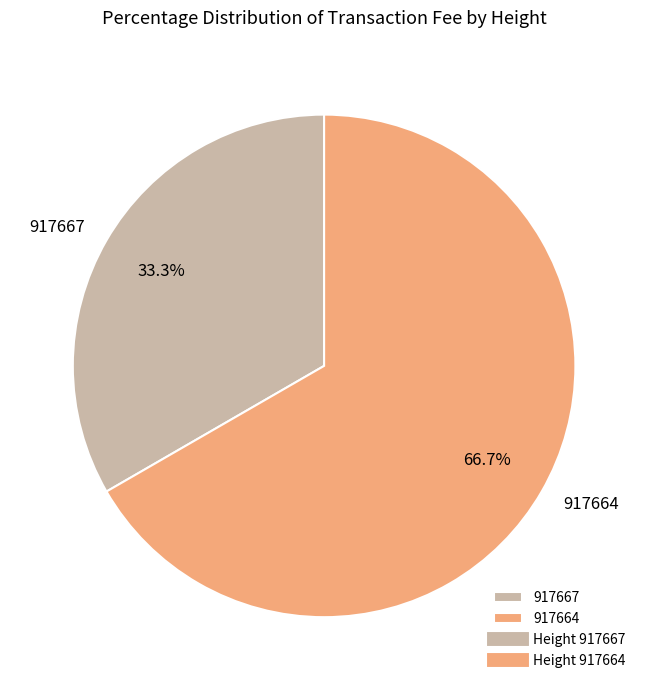

To the nearest percent, what is the combined percentage of 917667 and 917664?

100%